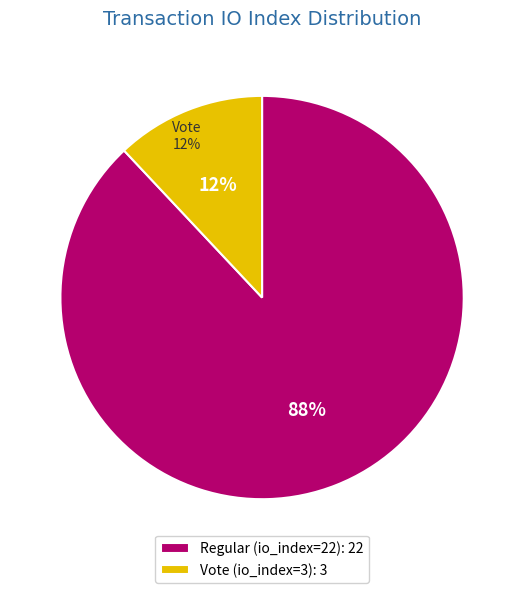

True or false: Regular (io_index=22) accounts for 88% of the total.

True